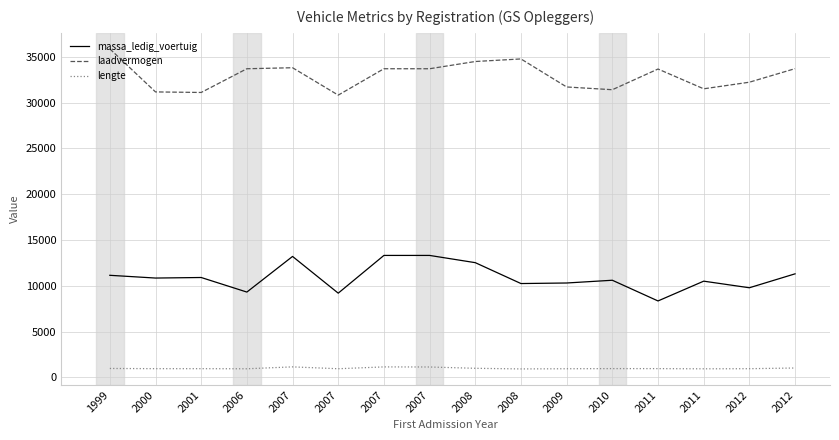

Reading left to right, what are all the values shown in this chart?

massa_ledig_voertuig: 11140	10840	10900	9310	13200	9190	13310	13310	12520	10240	10300	10600	8340	10500	9780	11300
laadvermogen: 35860	31160	31100	33690	33800	30810	33690	33690	34480	34760	31700	31400	33660	31500	32220	33700
lengte: 970	948	948	936	1143	940	1140	1130	988	920	940	955	953	933	945	1020